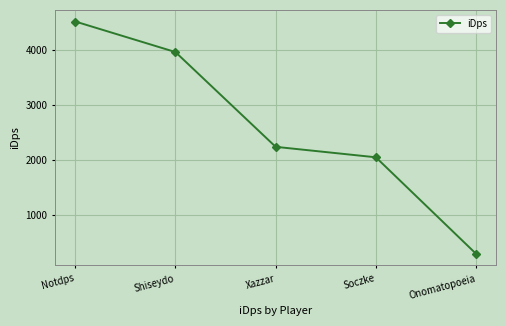

What position from the right is Onomatopoeia?

1